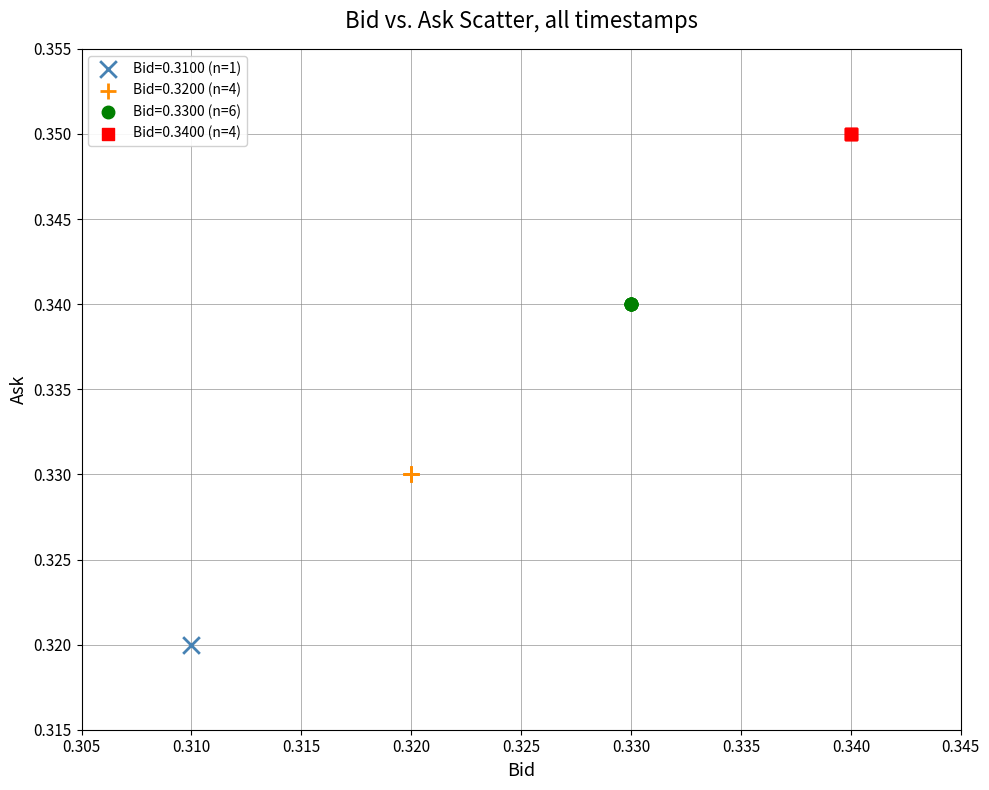

Which series contains the highest Y value?

Bid=0.3400 (n=4)